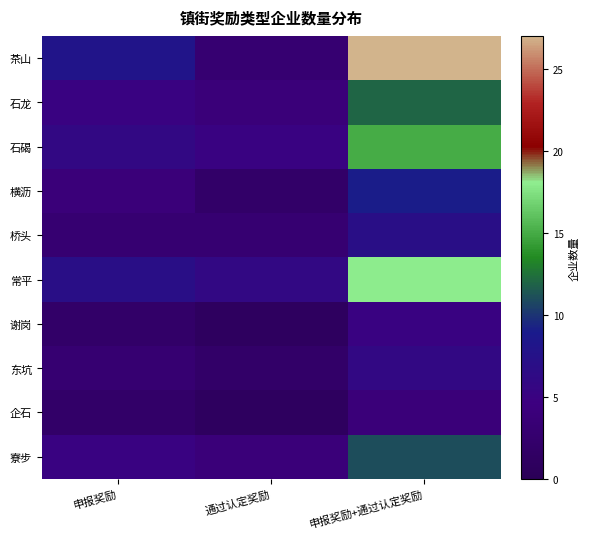

Reading left to right, transcribe all the data shown in this chart.

茶山: 申报奖励=8	通过认定奖励=3	申报奖励+通过认定奖励=27
石龙: 申报奖励=5	通过认定奖励=4	申报奖励+通过认定奖励=12
石碣: 申报奖励=6	通过认定奖励=5	申报奖励+通过认定奖励=15
横沥: 申报奖励=4	通过认定奖励=2	申报奖励+通过认定奖励=9
桥头: 申报奖励=3	通过认定奖励=3	申报奖励+通过认定奖励=7
常平: 申报奖励=7	通过认定奖励=6	申报奖励+通过认定奖励=18
谢岗: 申报奖励=2	通过认定奖励=1	申报奖励+通过认定奖励=5
东坑: 申报奖励=3	通过认定奖励=2	申报奖励+通过认定奖励=6
企石: 申报奖励=2	通过认定奖励=1	申报奖励+通过认定奖励=4
寮步: 申报奖励=5	通过认定奖励=4	申报奖励+通过认定奖励=11